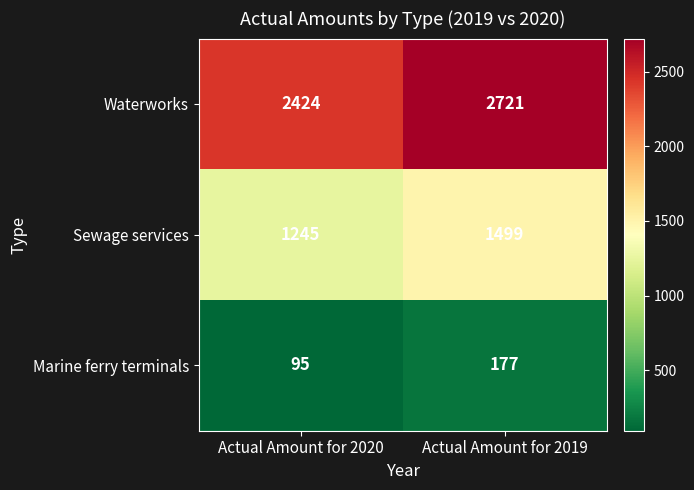

Rank the series by their maximum value, from highest to lowest.

Waterworks, Sewage services, Marine ferry terminals